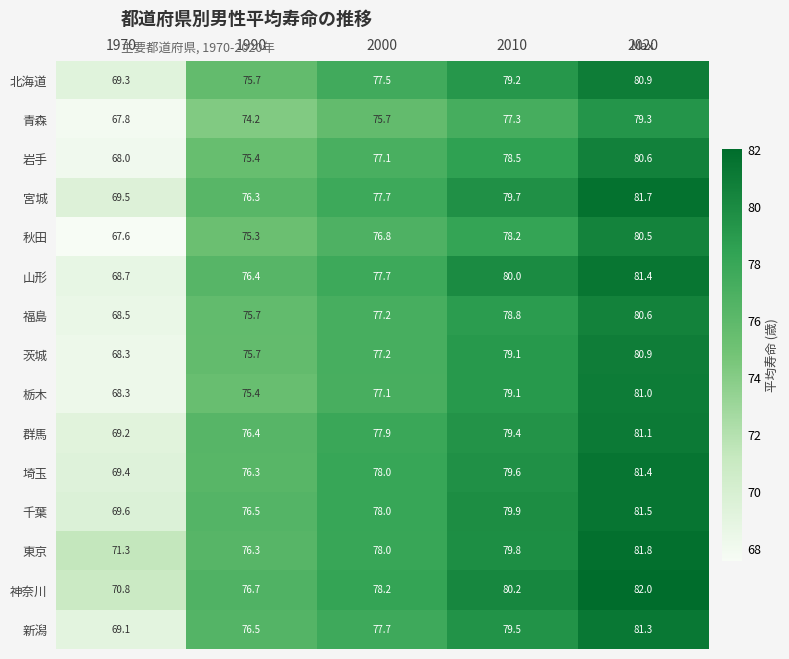

Where does the 北海道 series first go above 77?

2000